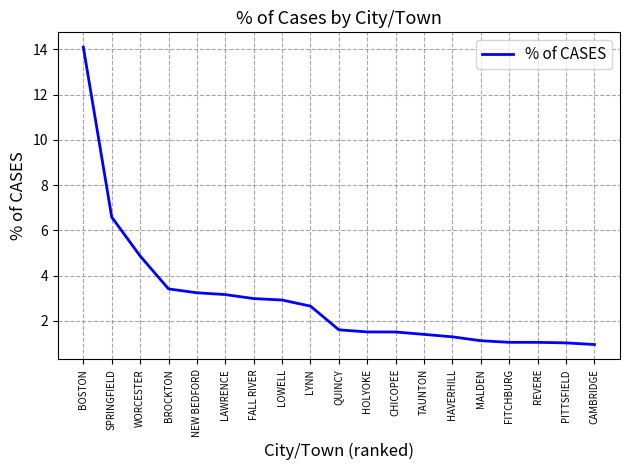

How many series are shown in this chart?

1